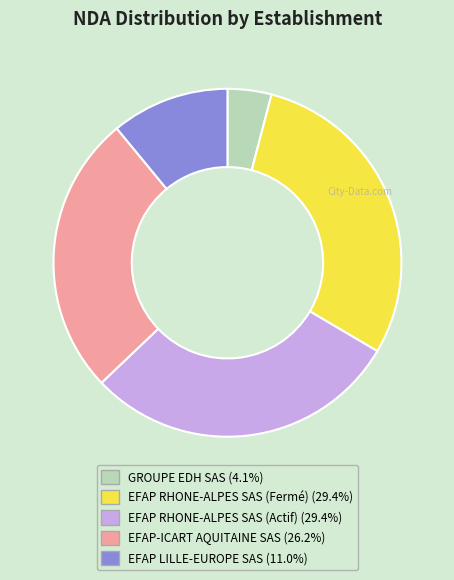

Is EFAP-ICART AQUITAINE SAS the majority of the pie?

No